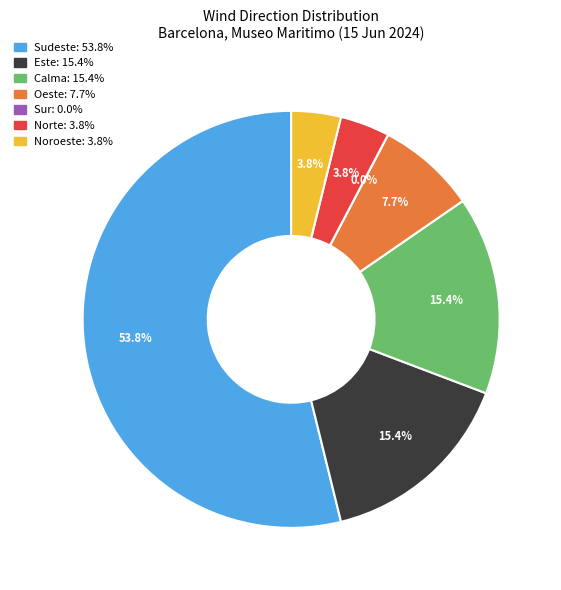

To the nearest percent, what is the average slice percentage?

14%